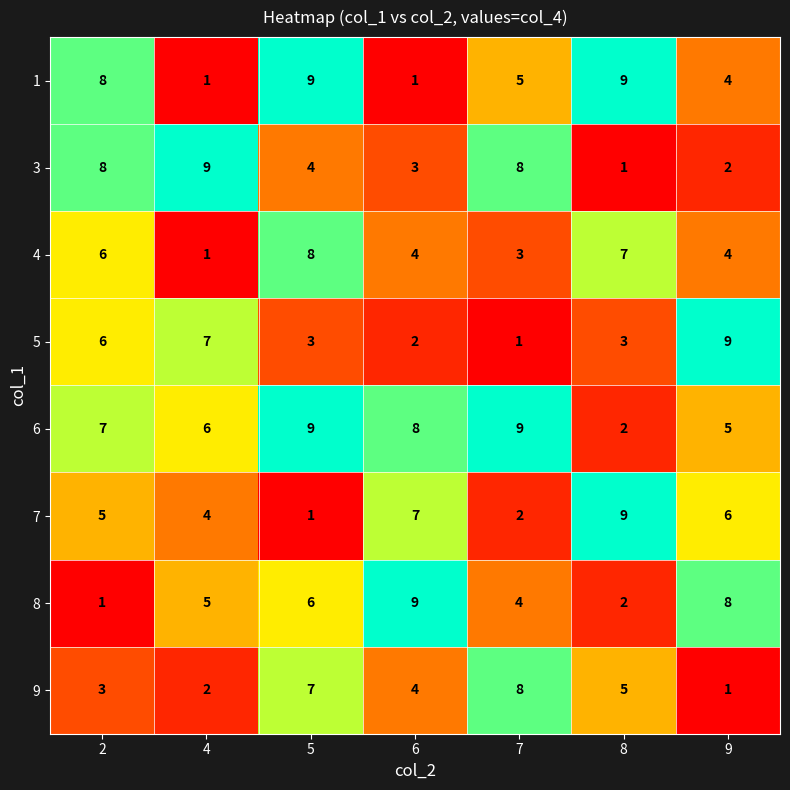

How many 7 values are between 2 and 7?

5